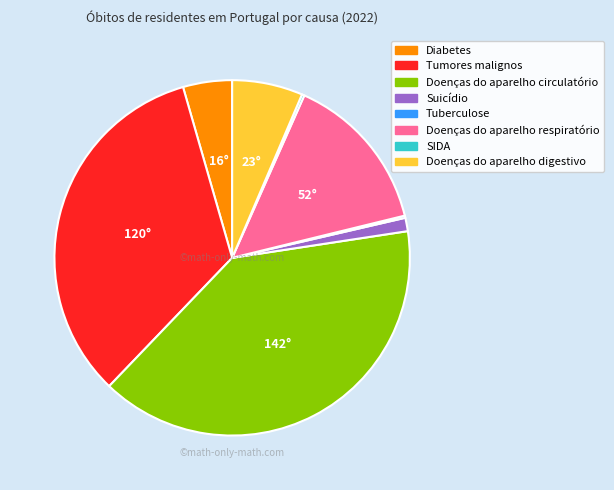

True or false: Doenças do aparelho circulatório accounts for 40% of the total.

True